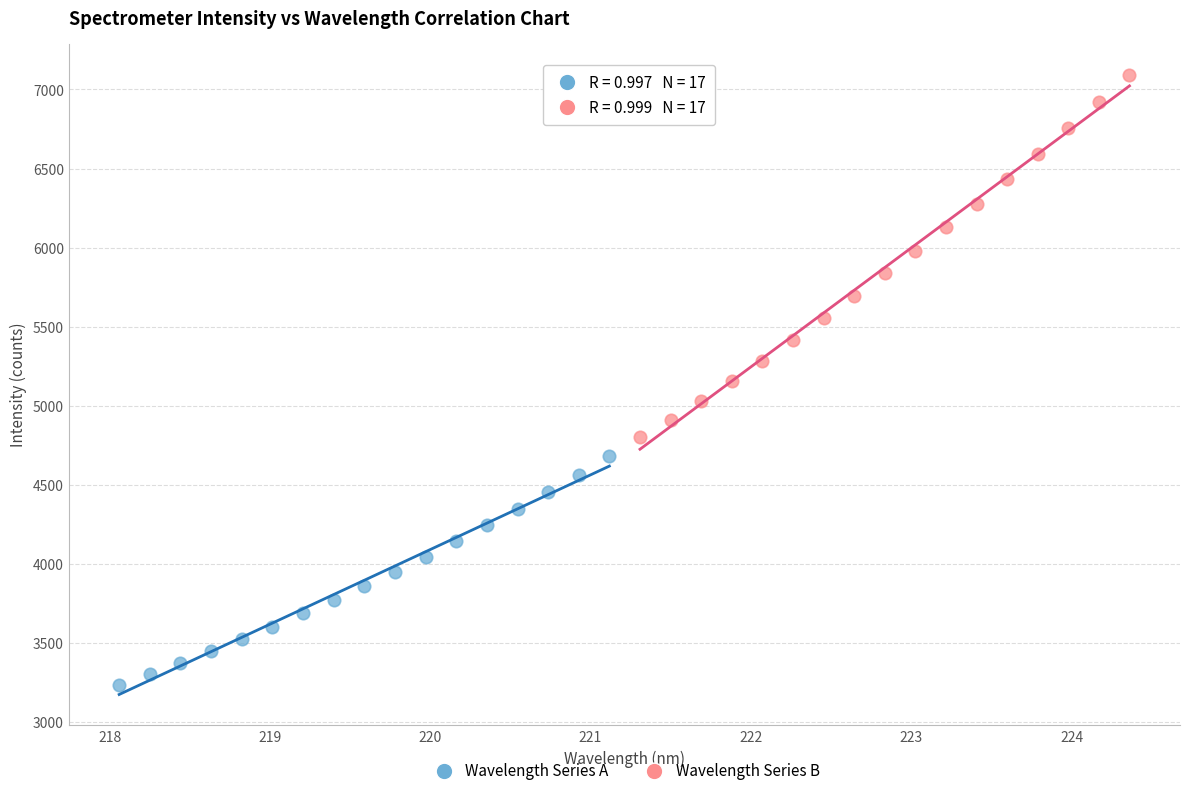

Which series contains the highest Y value?

Wavelength Series B